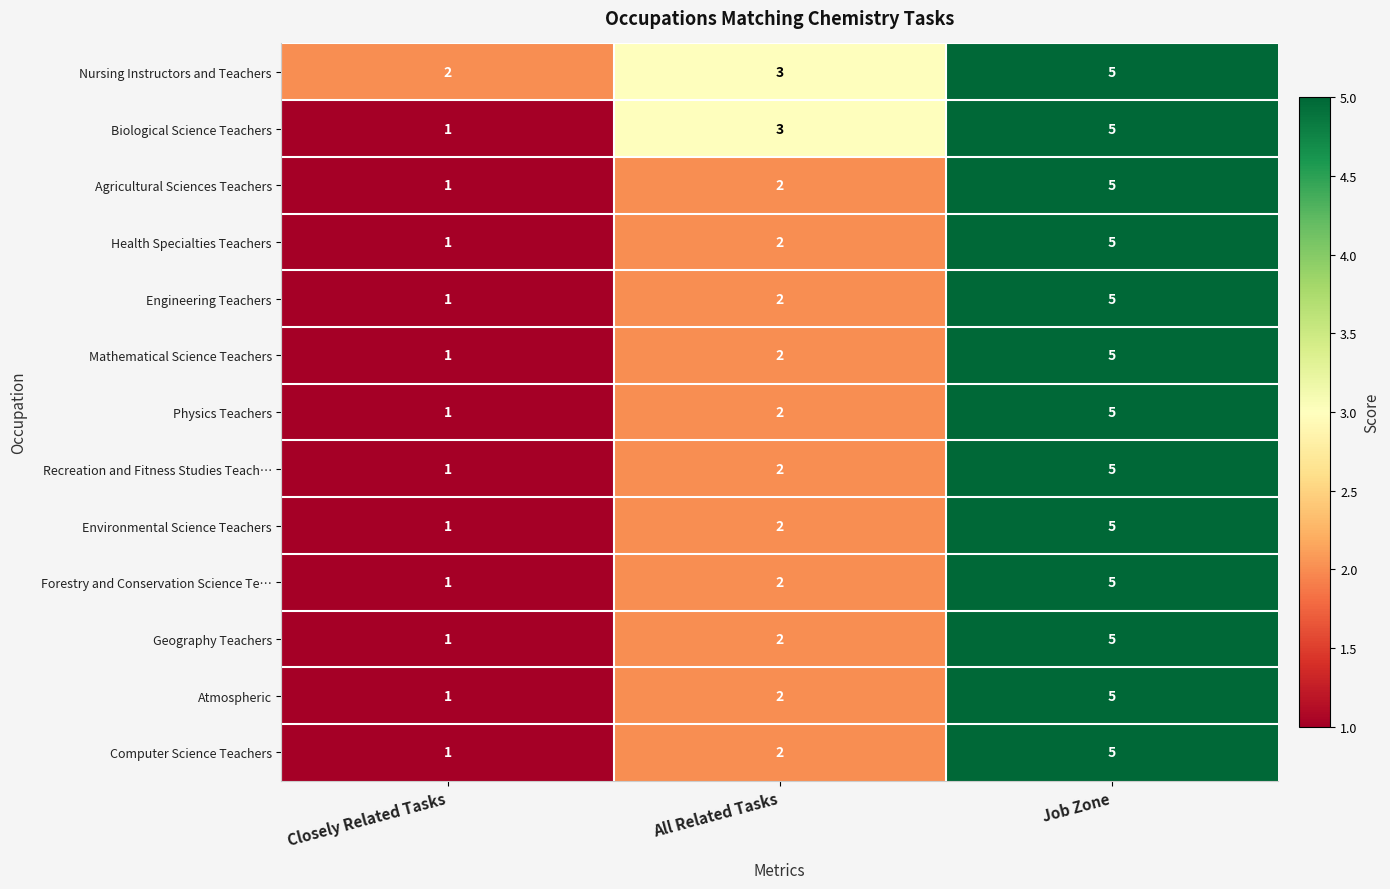

How many data points in Nursing Instructors and Teachers are less than 3?

1